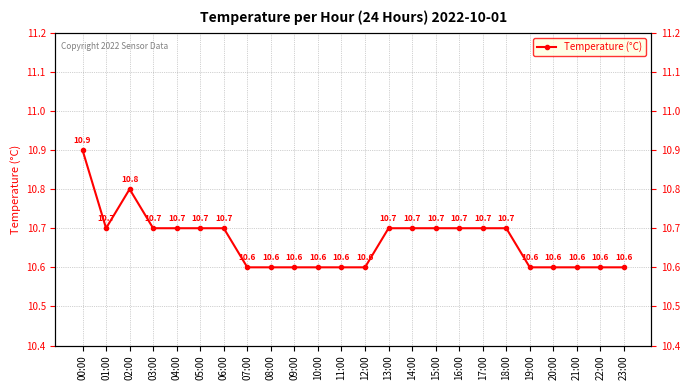

What position from the right is 06:00?

18